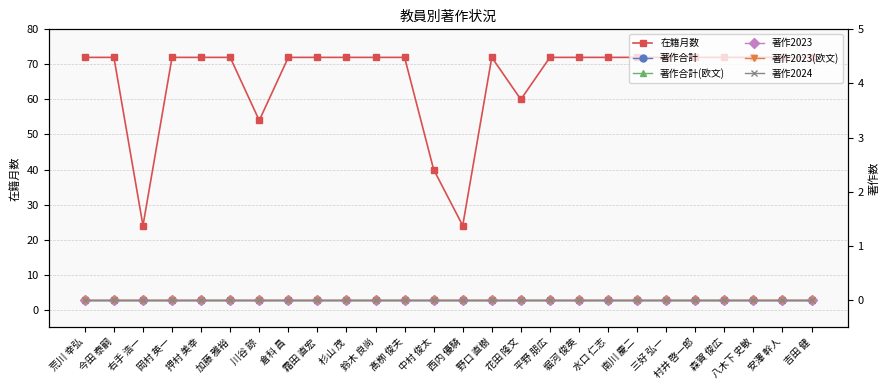

Does the chart have visible grid lines?

Yes